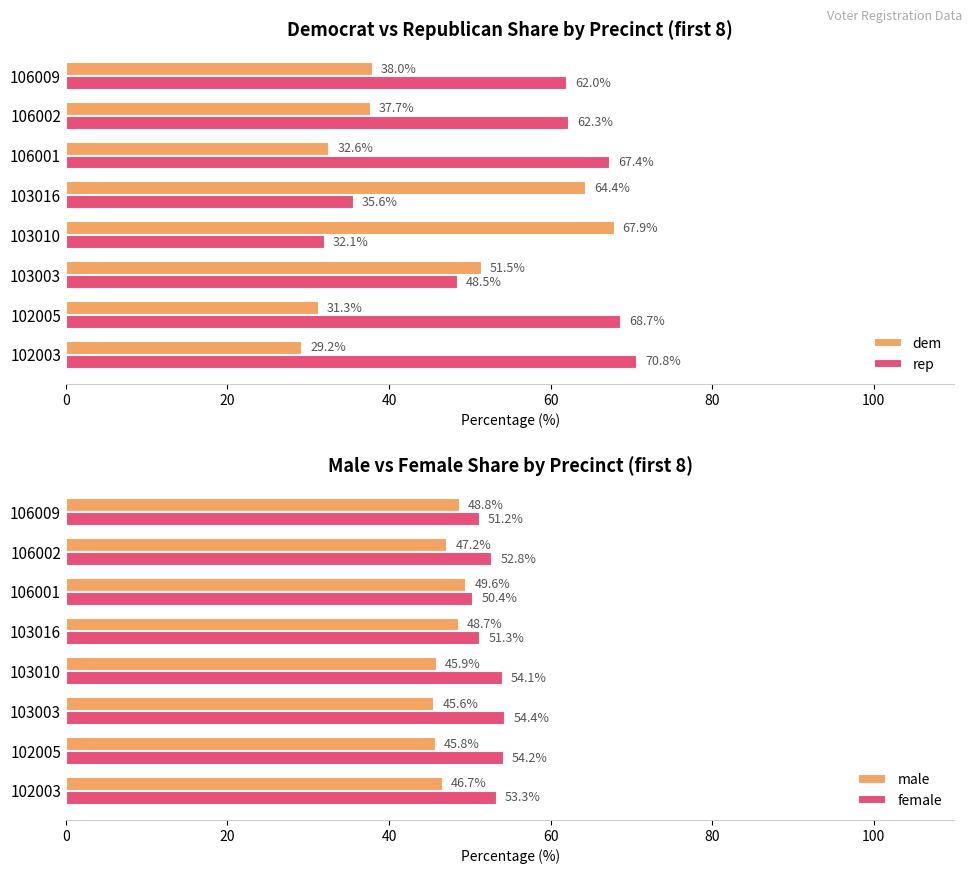

Are the bars grouped side by side (vs. stacked)?

Yes